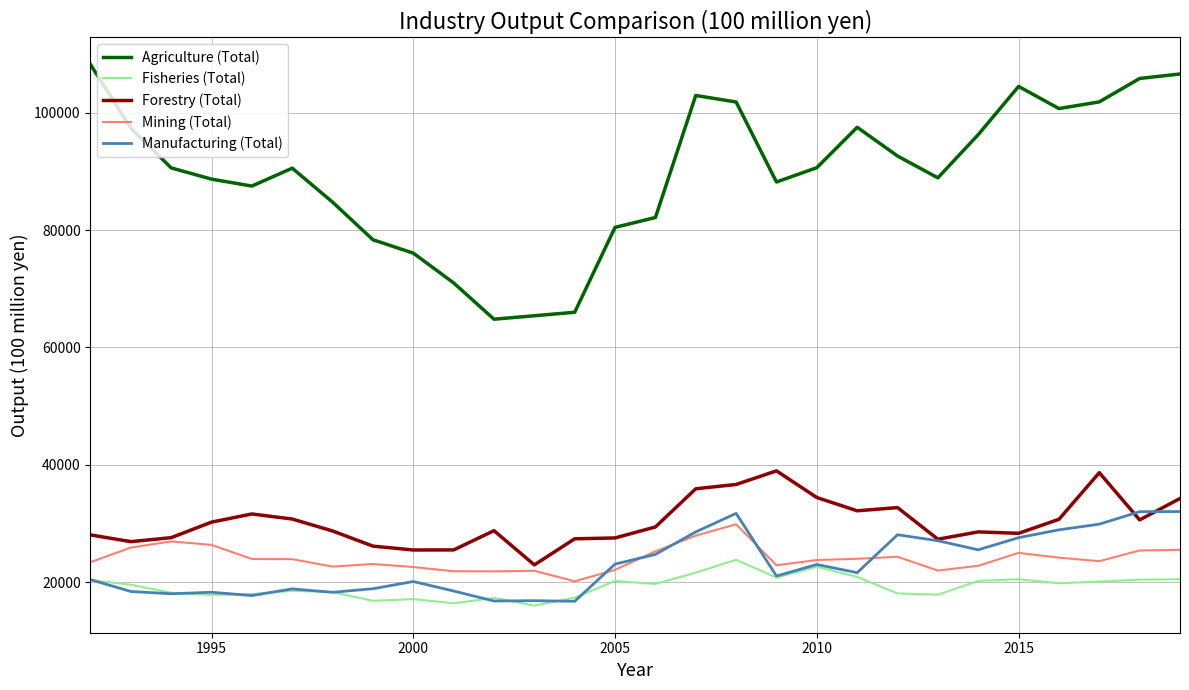

What is the lowest value of the Agriculture (Total) series?

64813